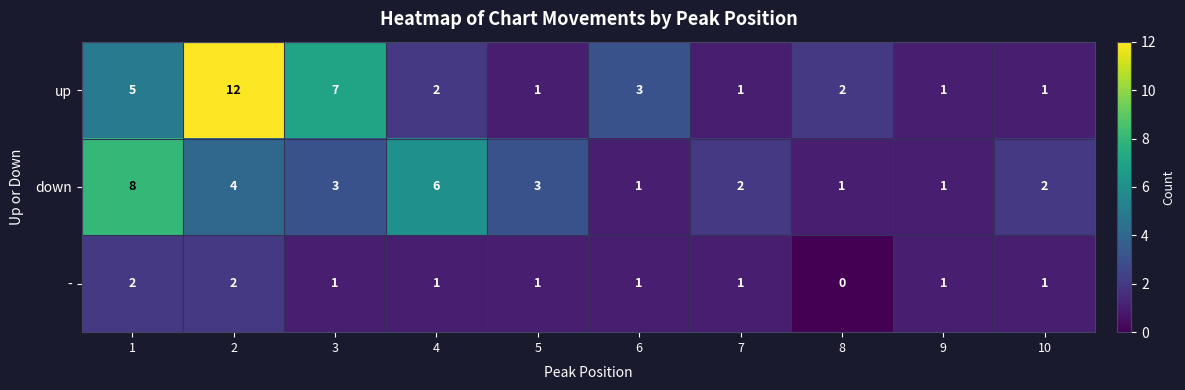

What is the maximum value for down?

8